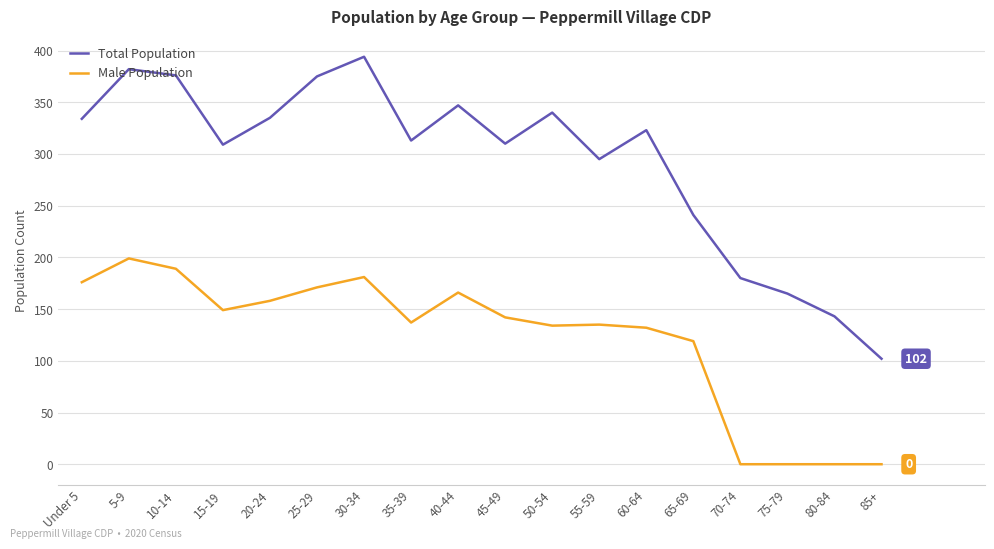

True or false: Male Population and Total Population cross at least once.

False